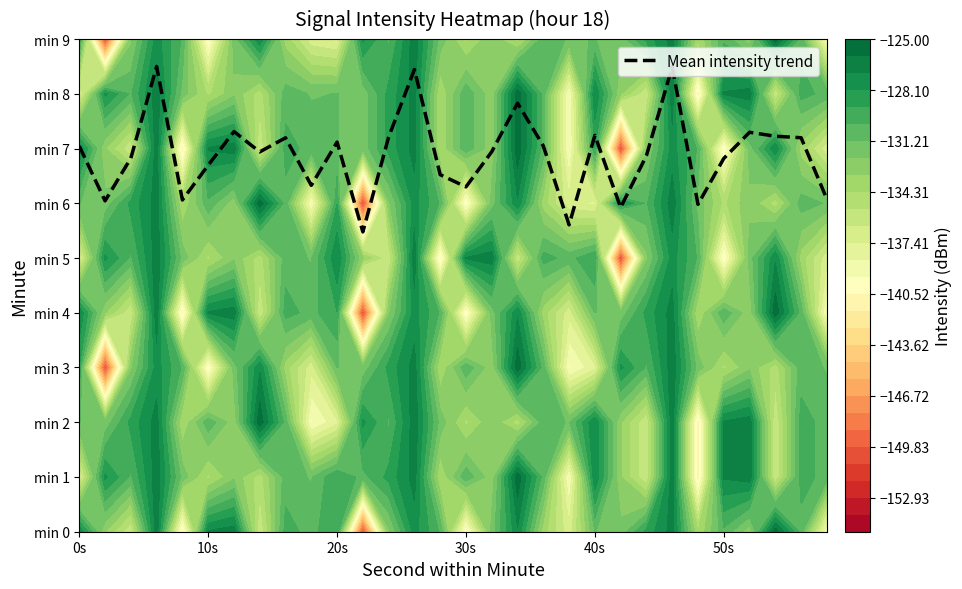

Where does the data first go above 6?

0s